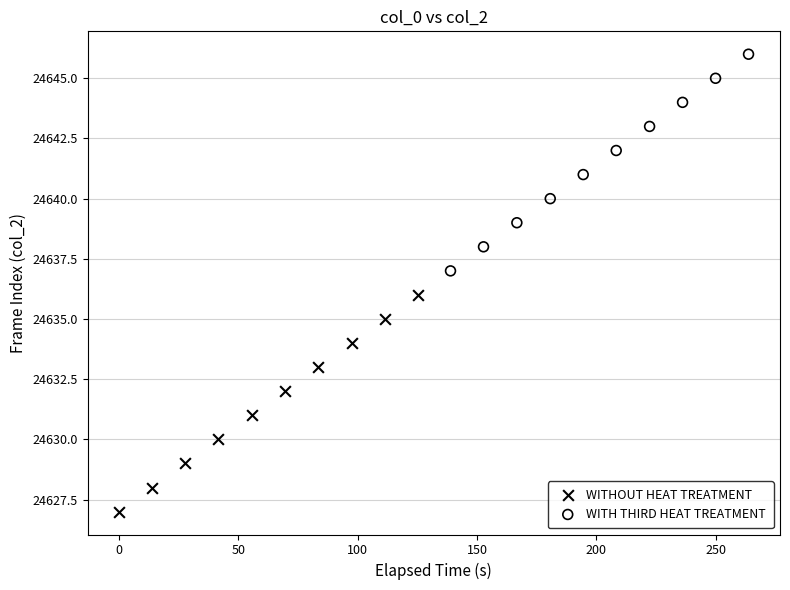

Which series reaches the maximum Y coordinate?

WITH THIRD HEAT TREATMENT